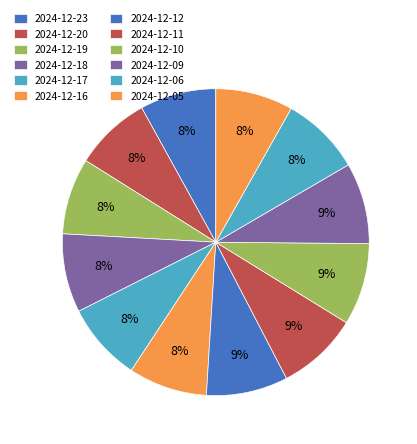

Which category has the smallest portion of the pie?

2024-12-23